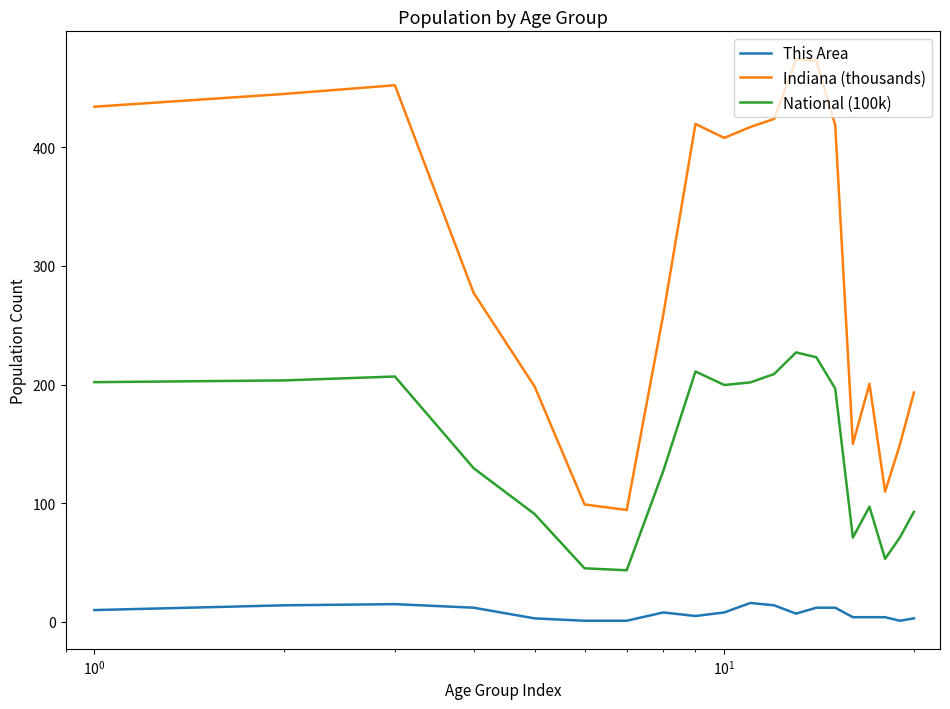

What is the maximum value shown in the chart?

473.9